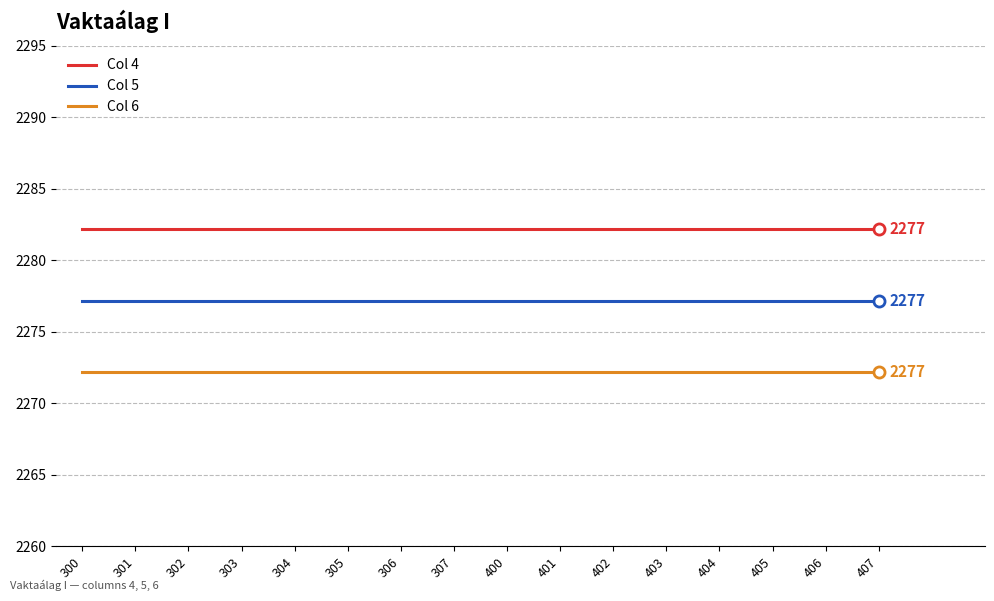

True or false: Col 6 and Col 5 cross at least once.

False